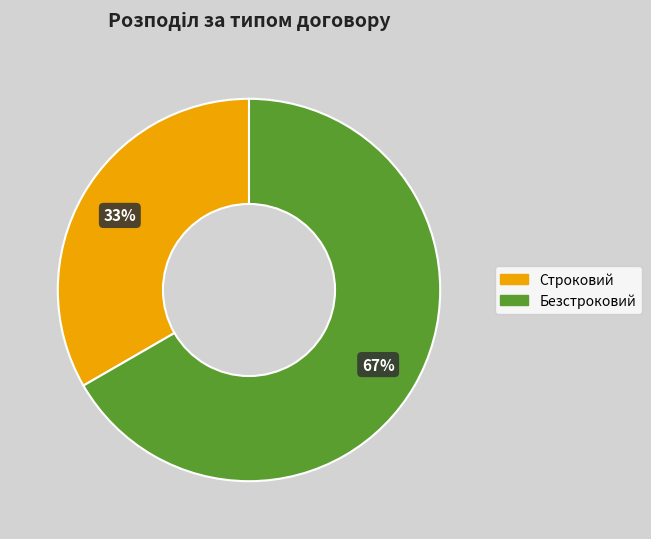

To the nearest percent, what is the average slice percentage?

50%